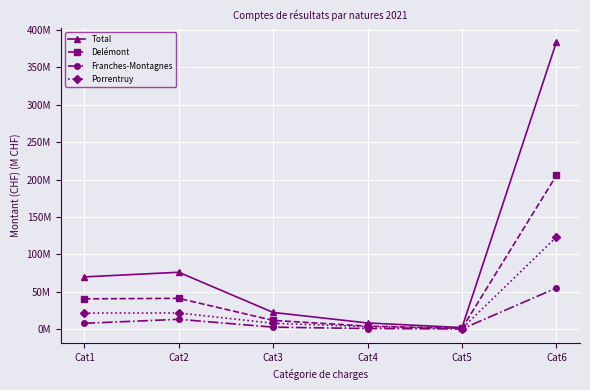

Reading left to right, what are all the values shown in this chart?

Total: 69.9	76.1	22.4	8.3	2.2	383.8
Delémont: 40.6	41.2	11.8	4.1	1.1	205.5
Franches-Montagnes: 7.8	13.2	2.7	0.9	0.3	55.1
Porrentruy: 21.5	21.7	7.9	3.4	0.8	123.2